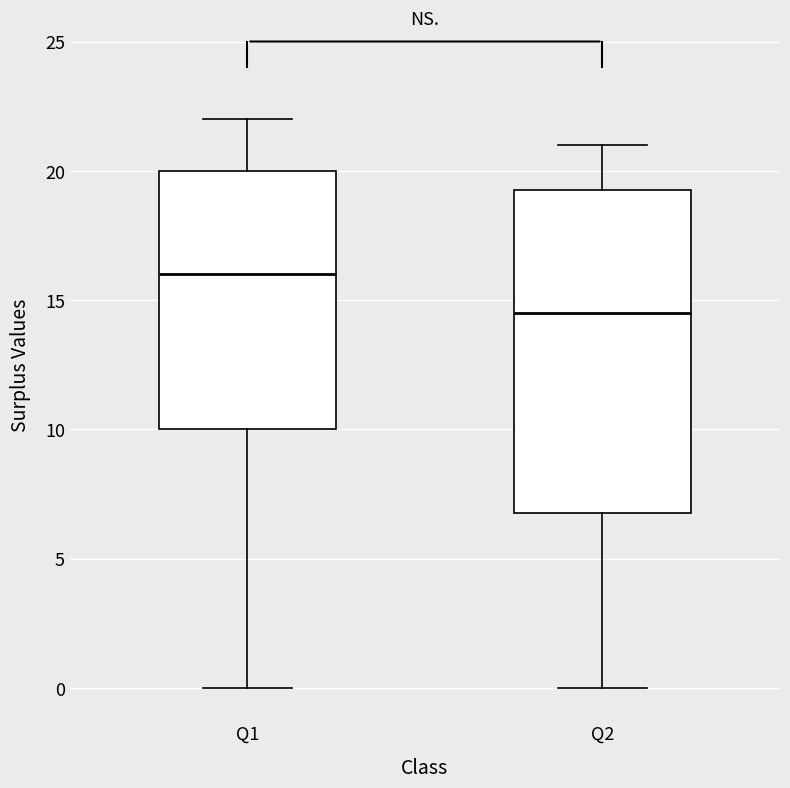

Which box has the lowest median line?

Q2